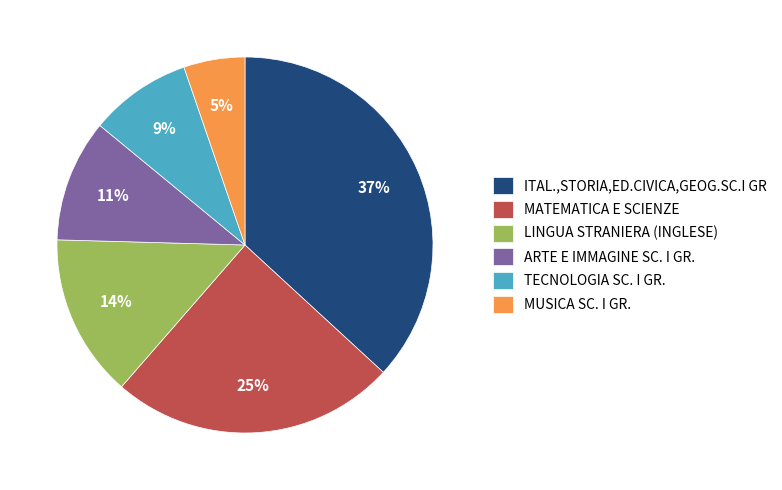

Do MATEMATICA E SCIENZE and ITAL.,STORIA,ED.CIVICA,GEOG.SC.I GR together represent more than half of the pie?

Yes